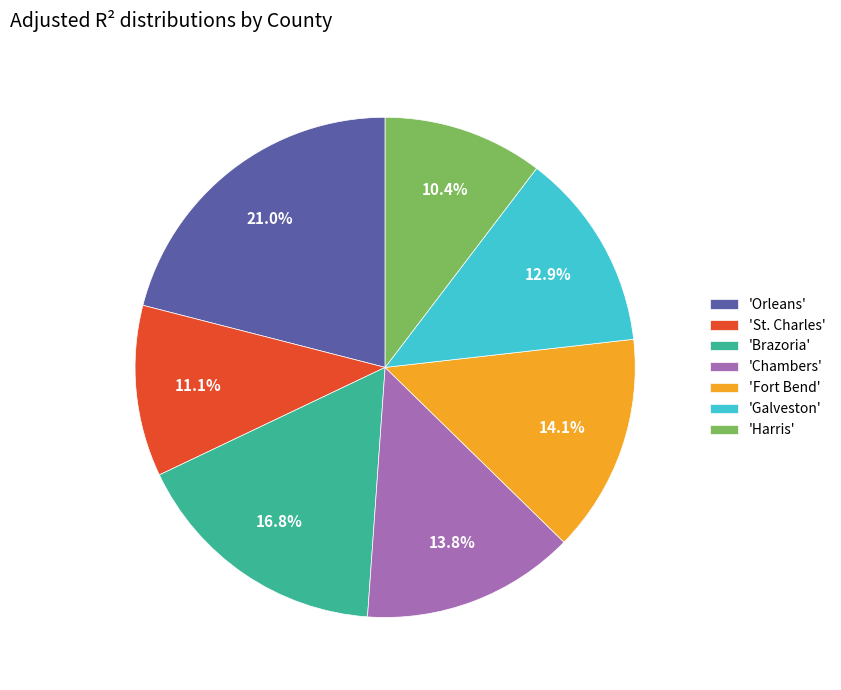

Which has a higher value, 'Fort Bend' or 'Harris'?

'Fort Bend'